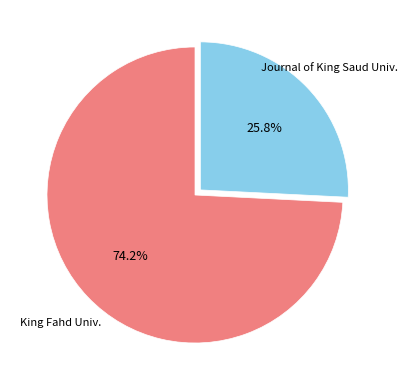

Is there a majority slice in this chart?

Yes